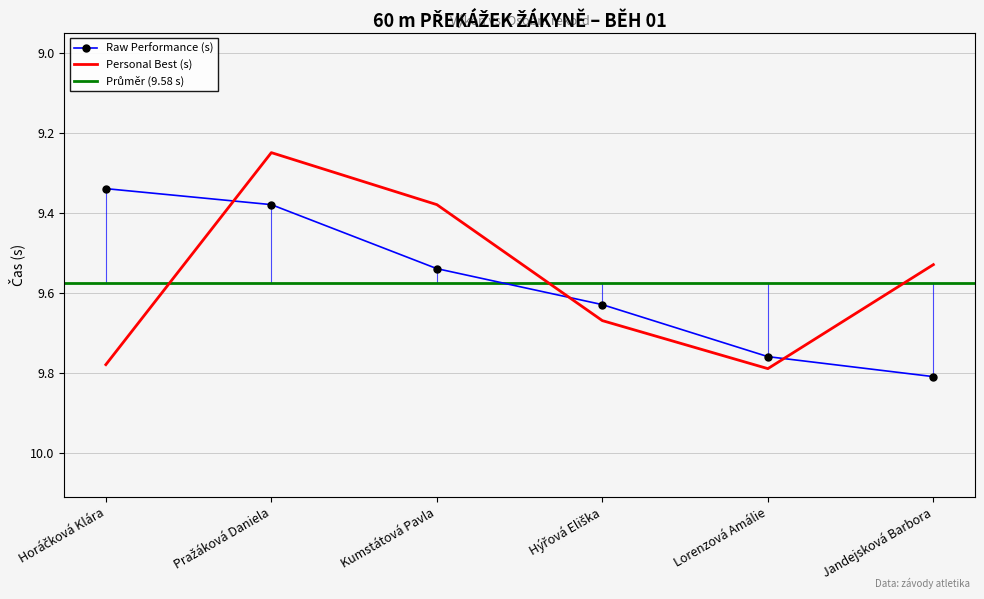

What is the value of the Personal Best (s) point at the 5th from the left?

9.8